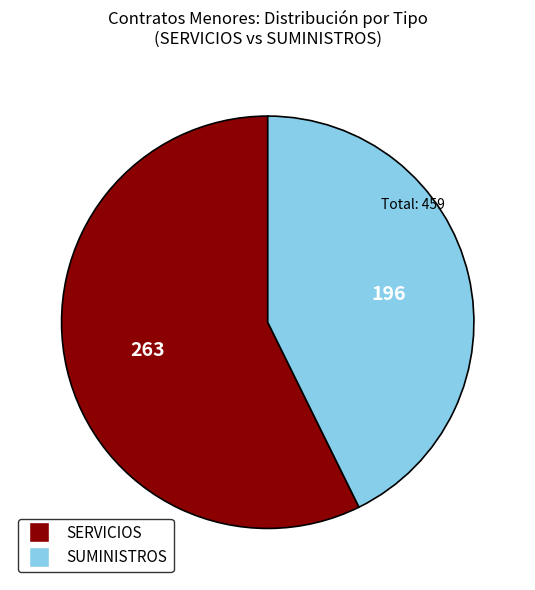

Rank the categories by value from highest to lowest.

SERVICIOS, SUMINISTROS